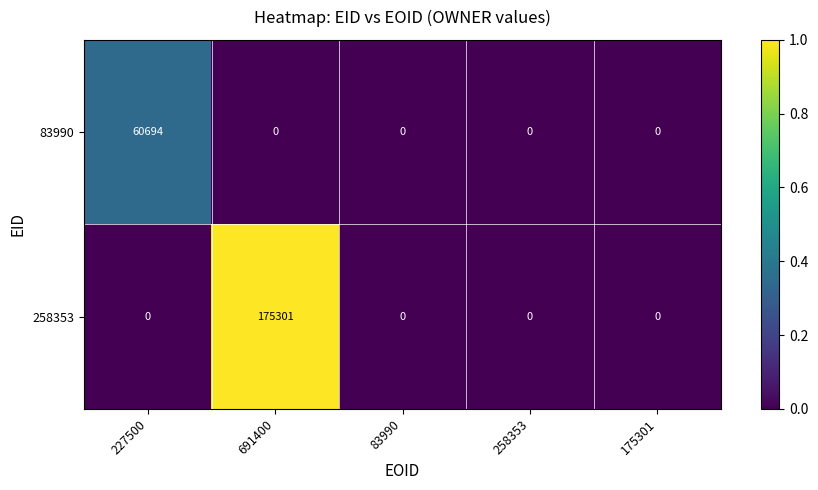

Rank the series by their average value, from highest to lowest.

258353, 83990